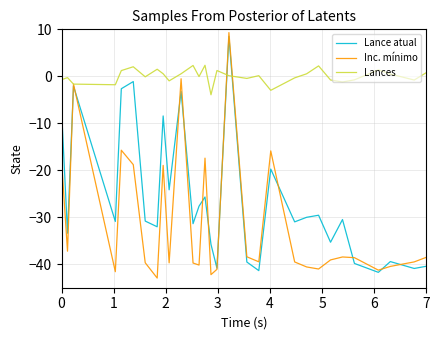

What is the maximum value shown in the chart?

9.3